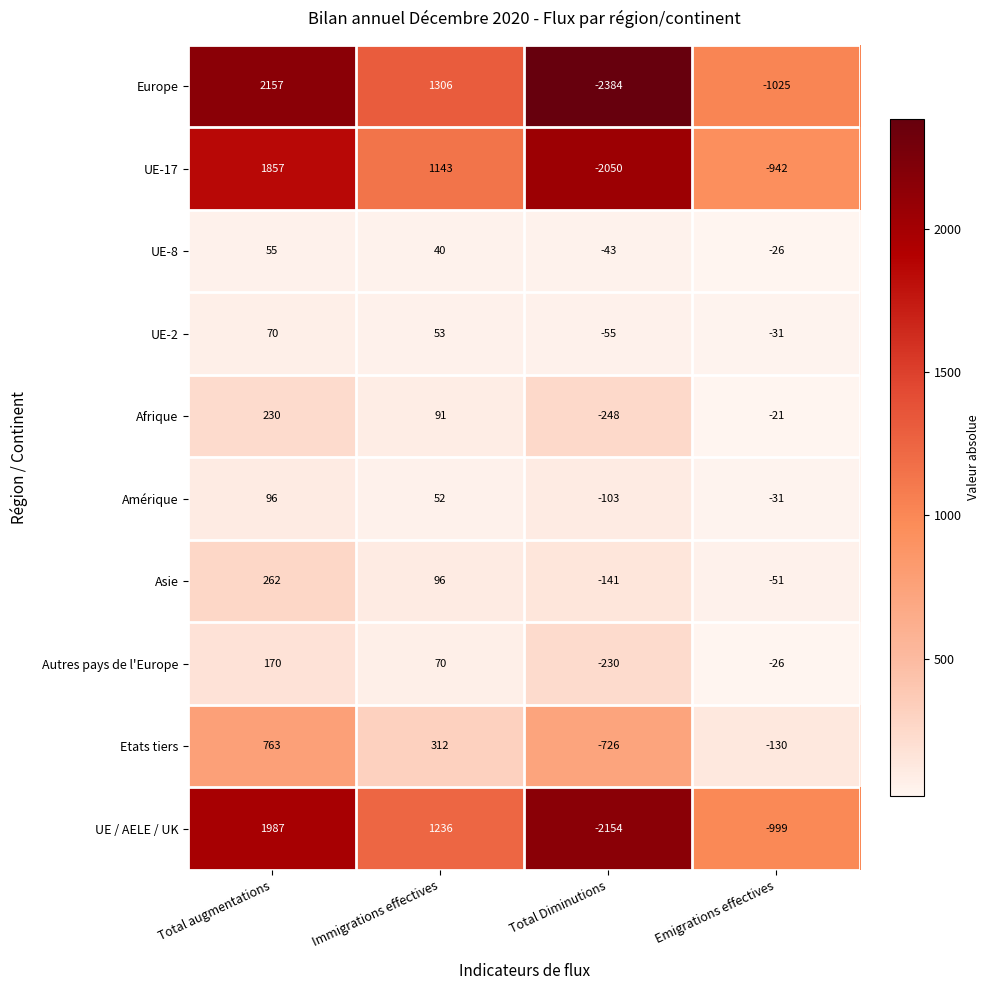

What is the difference between the UE-17 values at Total augmentations and Total Diminutions?

3907